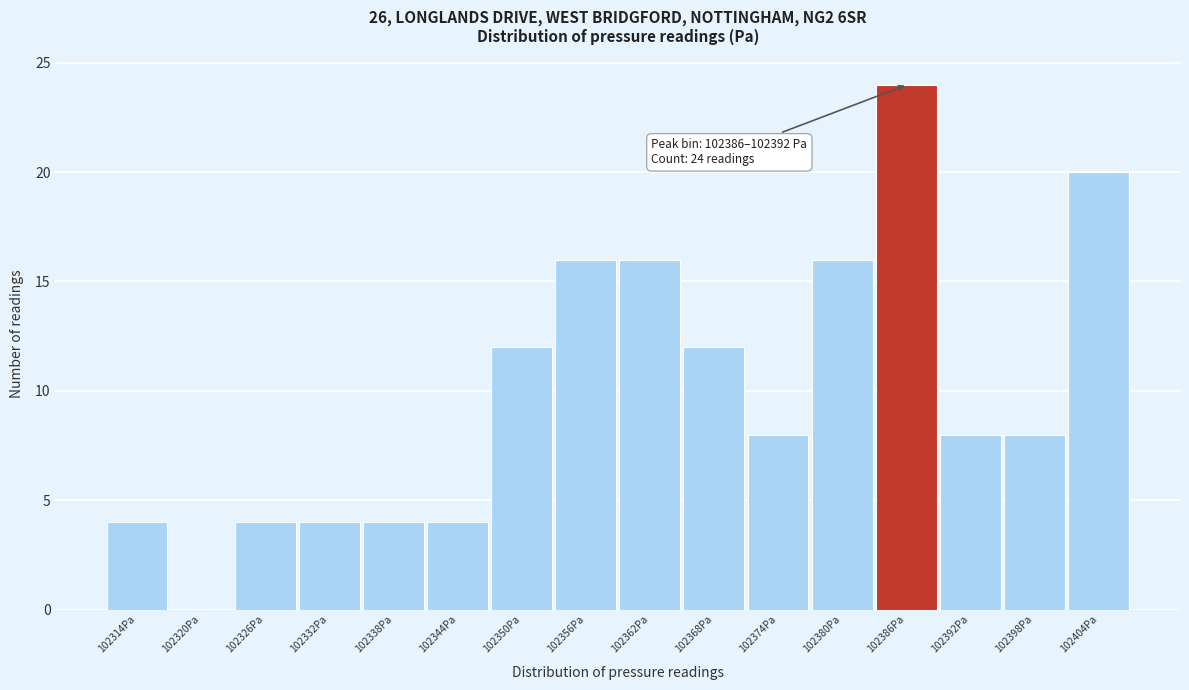

Reading right to left, list all the values displayed in this chart.

102404Pa=20	102398Pa=8	102392Pa=8	102386Pa=24	102380Pa=16	102374Pa=8	102368Pa=12	102362Pa=16	102356Pa=16	102350Pa=12	102344Pa=4	102338Pa=4	102332Pa=4	102326Pa=4	102320Pa=0	102314Pa=4